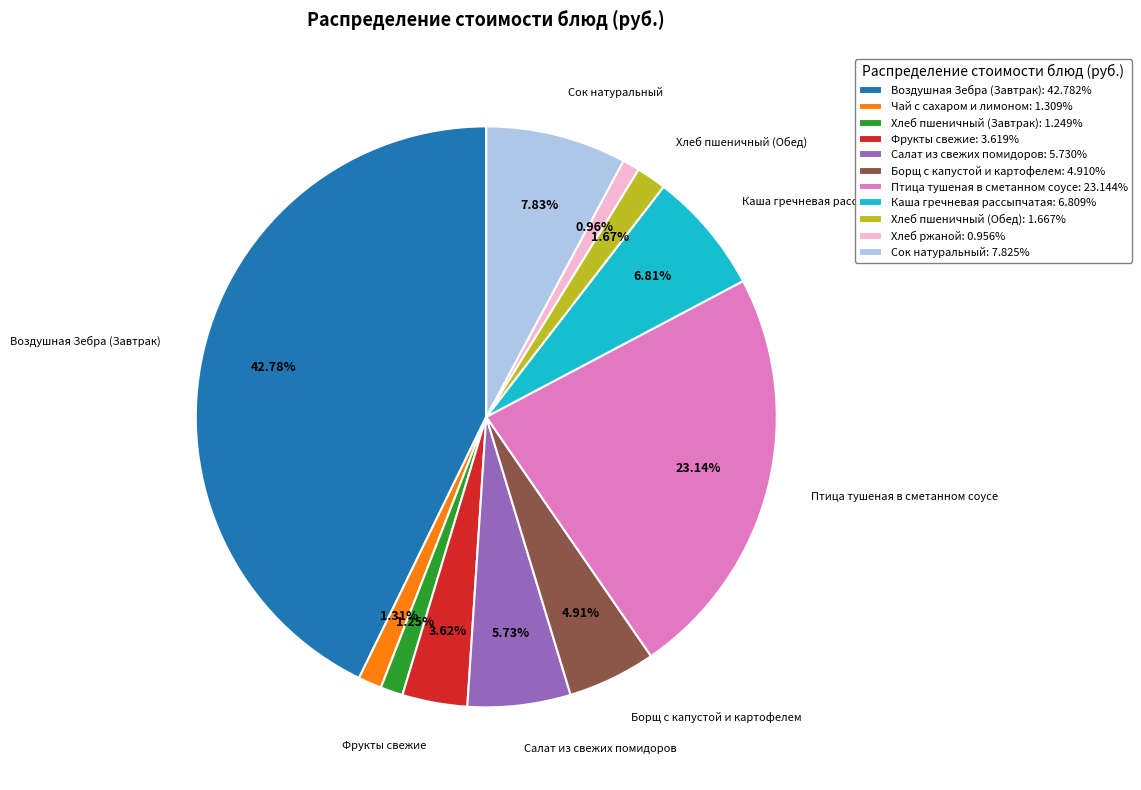

What percentage is the Фрукты свежие slice, to the nearest percent?

4%